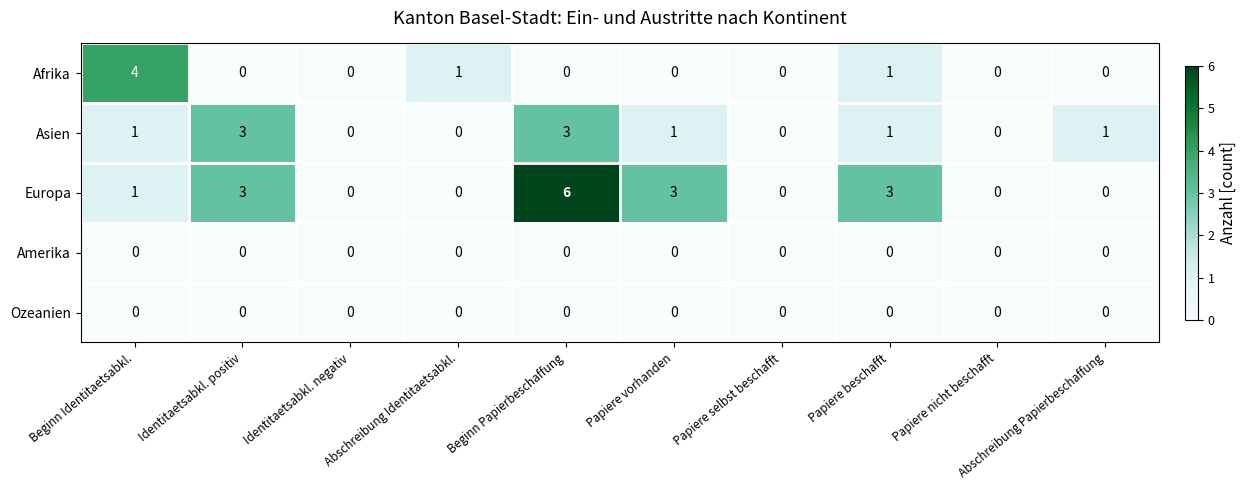

What is the maximum value shown in the chart?

6